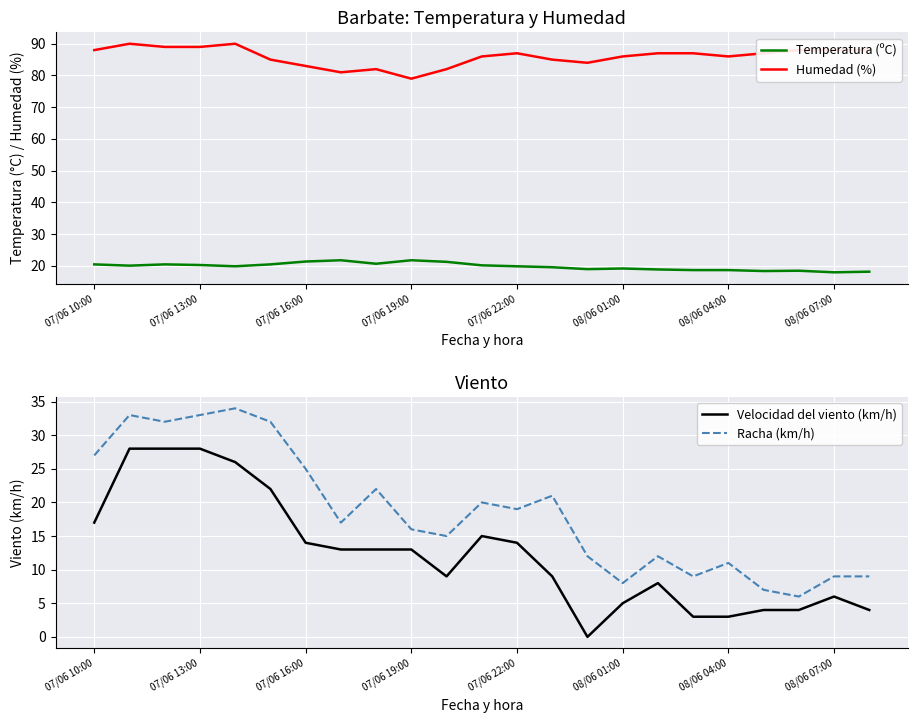

True or false: Temperatura (ºC) and Humedad (%) cross at least once.

False